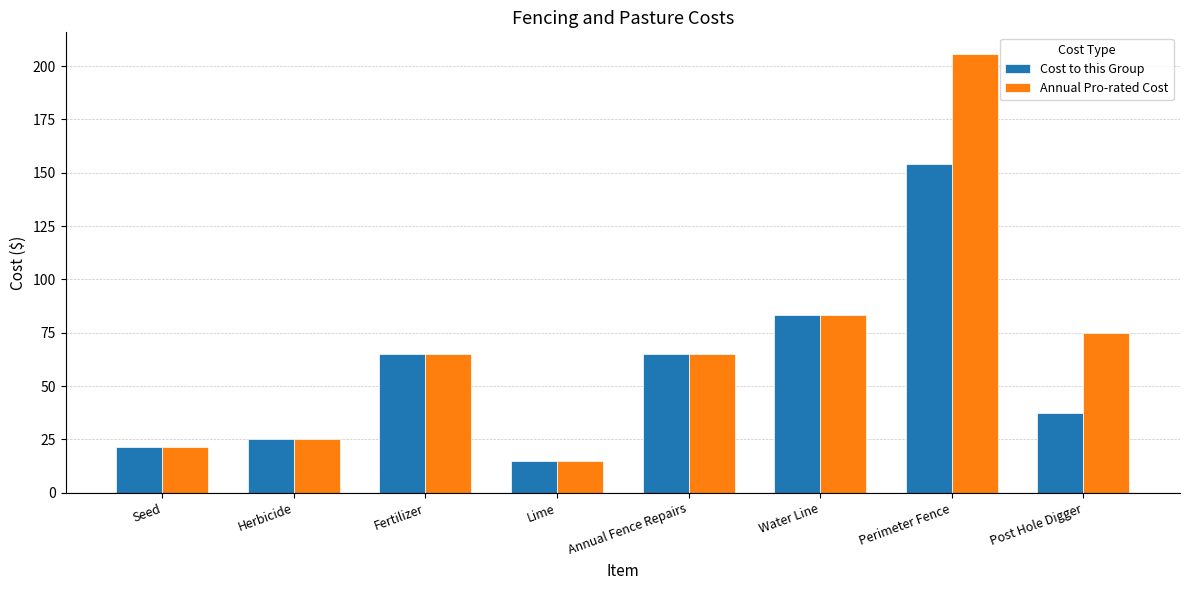

Rank the series by their maximum value, from highest to lowest.

Annual Pro-rated Cost, Cost to this Group